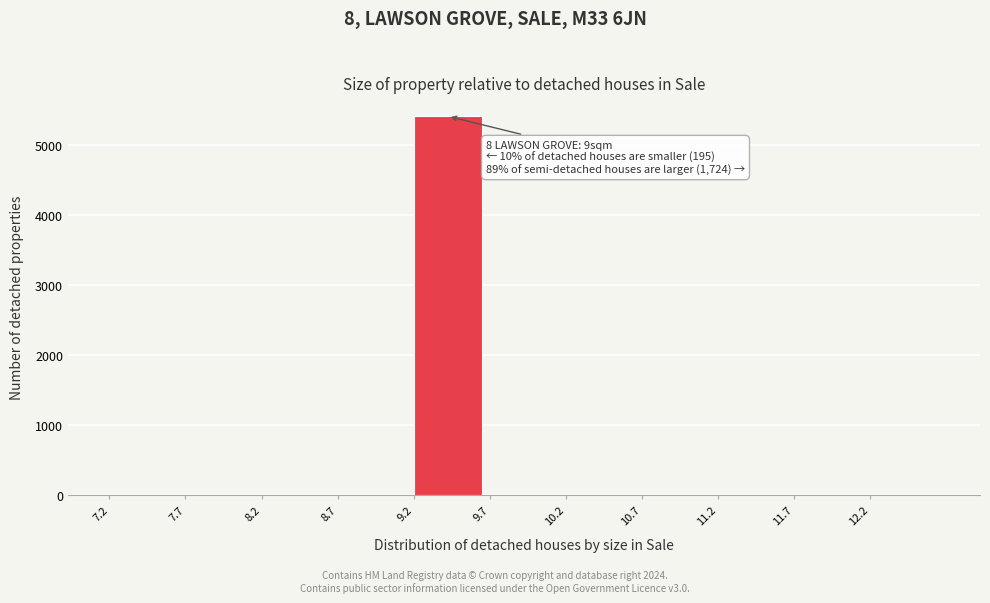

Which range on the x-axis has the tallest bar?

9.22 to 9.72